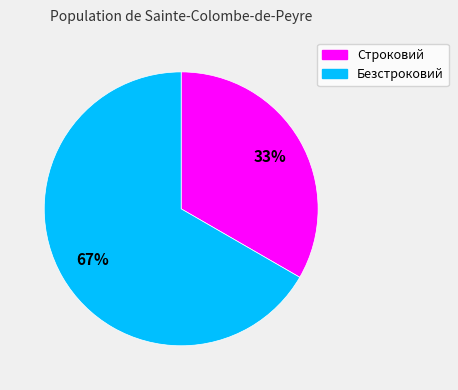

What percentage is the Безстроковий slice, to the nearest percent?

67%